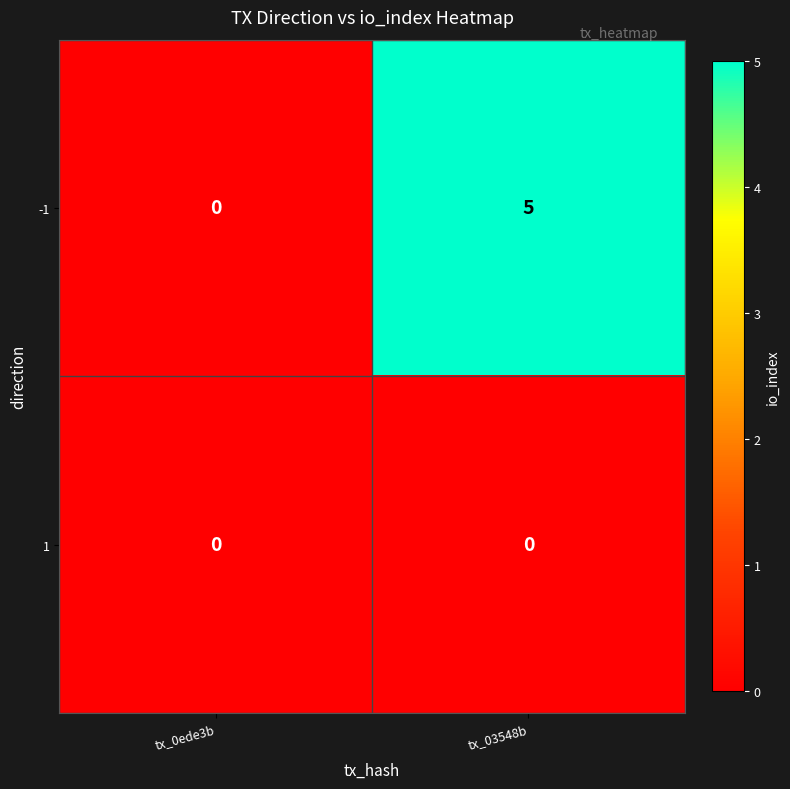

What is the spread (max minus min) of values at tx_03548b?

5